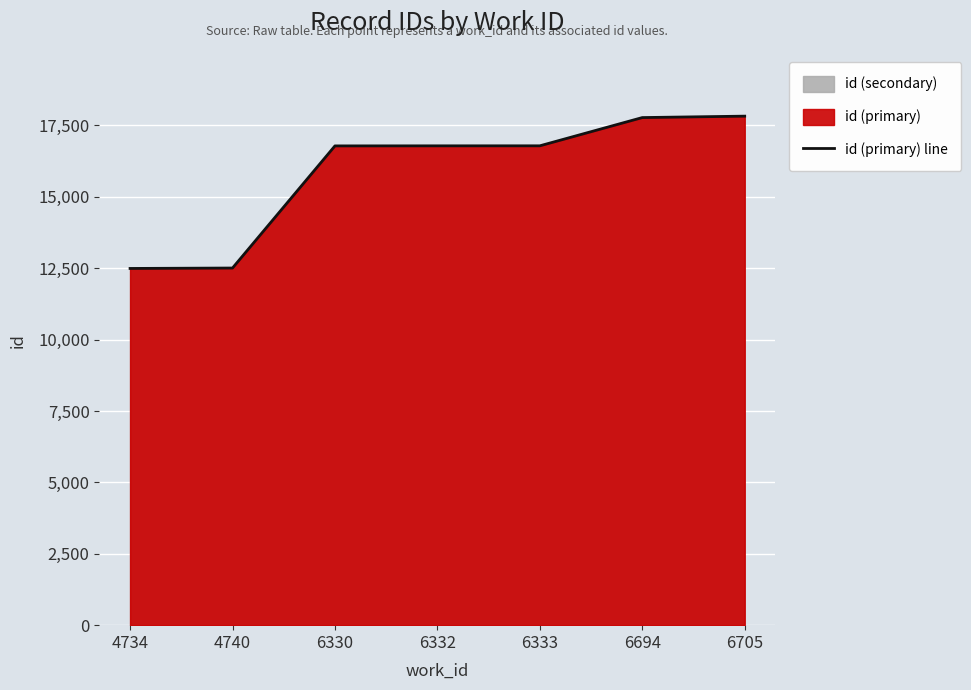

Which label corresponds to the smallest value in the chart?

4734